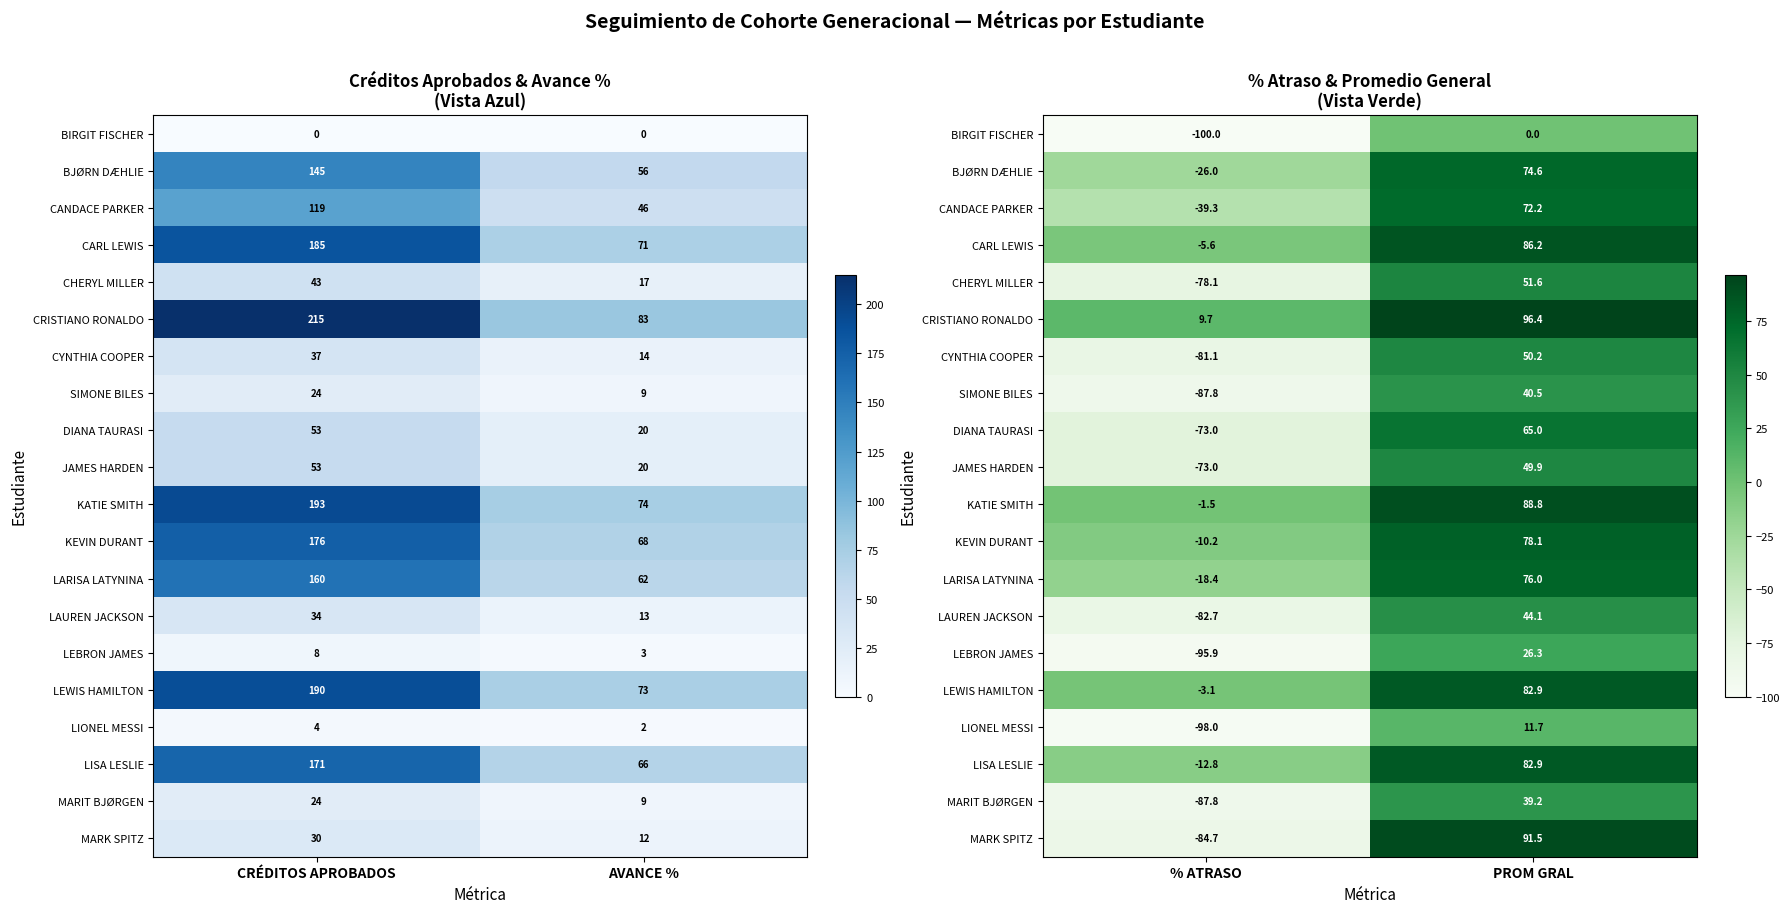

At % ATRASO, list the series in order from smallest to largest.

BIRGIT FISCHER, LIONEL MESSI, LEBRON JAMES, SIMONE BILES, MARIT BJØRGEN, MARK SPITZ, LAUREN JACKSON, CYNTHIA COOPER, CHERYL MILLER, DIANA TAURASI, JAMES HARDEN, CANDACE PARKER, BJØRN DÆHLIE, LARISA LATYNINA, LISA LESLIE, KEVIN DURANT, CARL LEWIS, LEWIS HAMILTON, KATIE SMITH, CRISTIANO RONALDO